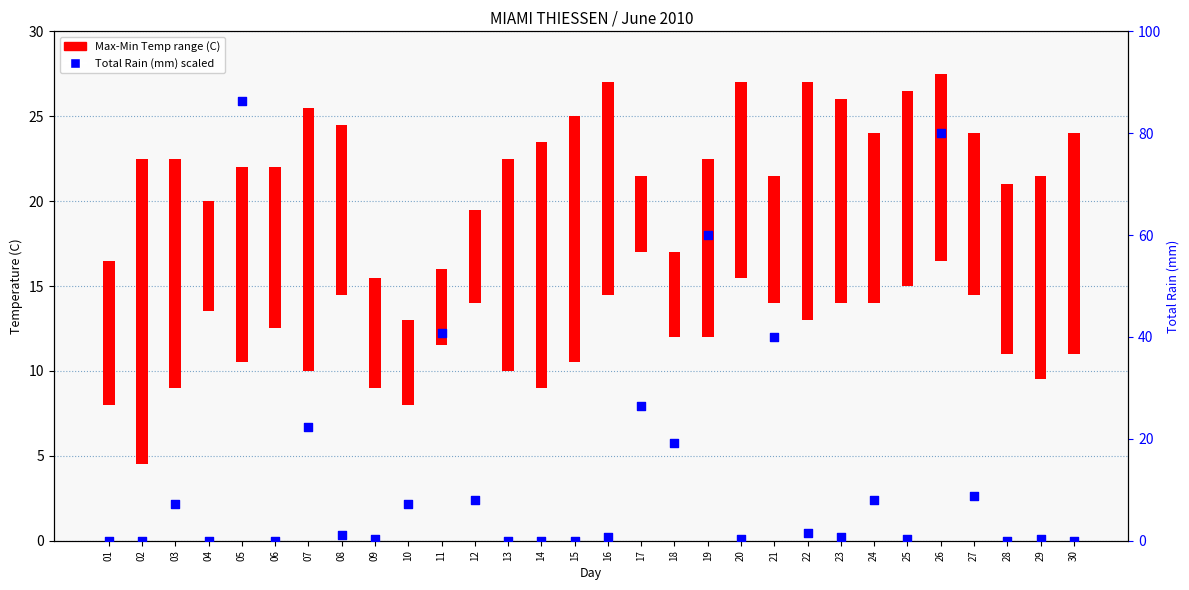

Which has a higher value, 15 or 26?

26